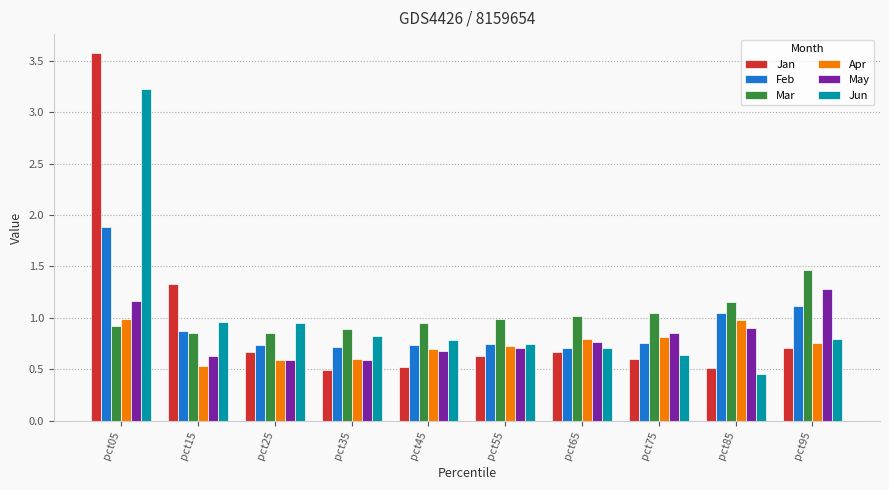

Which series has the widest spread of values?

Jan